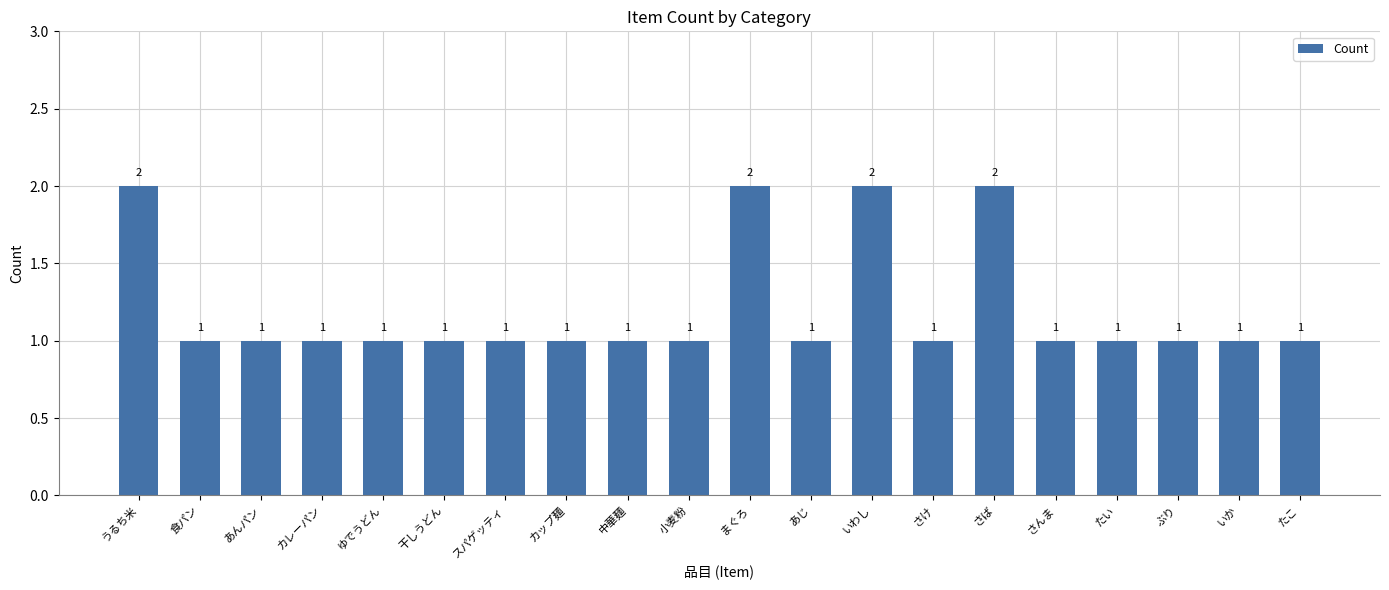

What is the sum of all values?

24